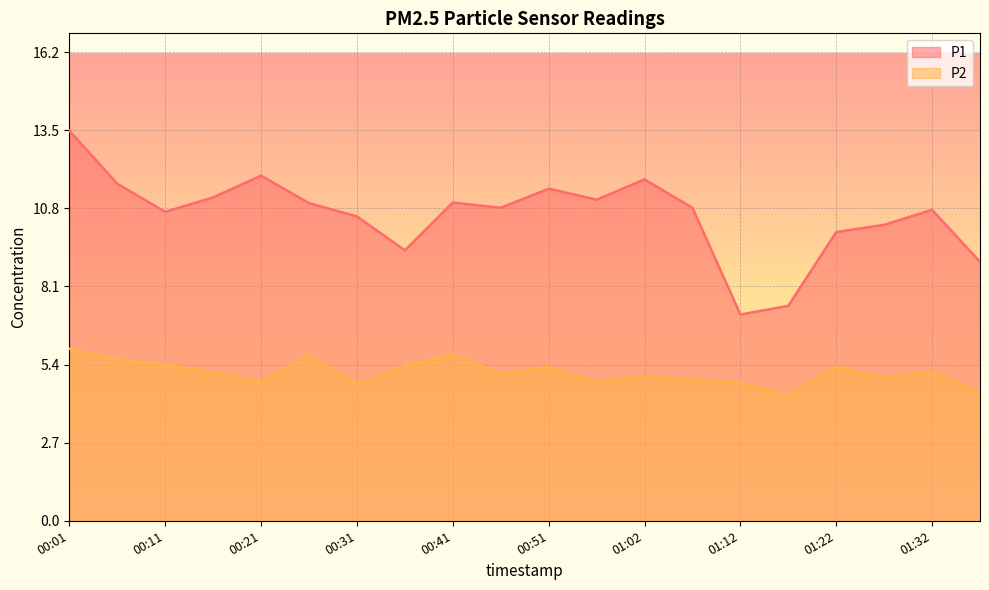

What is the minimum value shown in the chart?

4.3